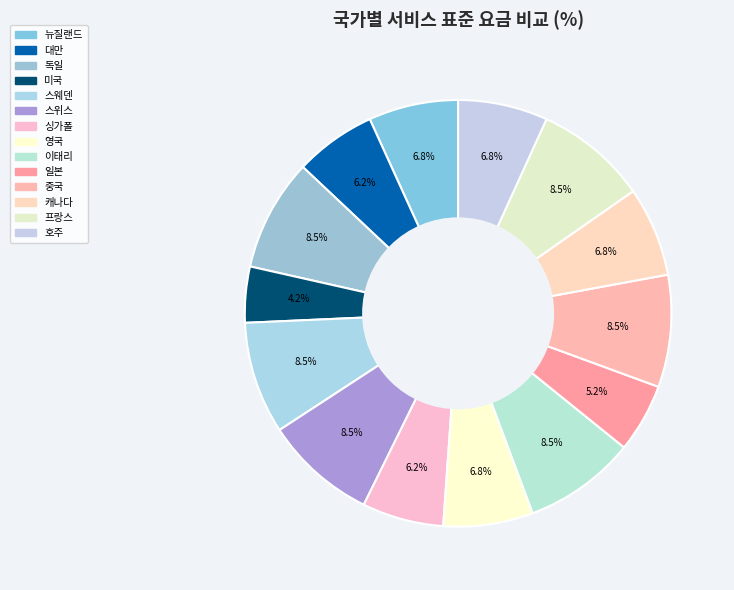

What percentage is the 대만 slice, to the nearest percent?

6%